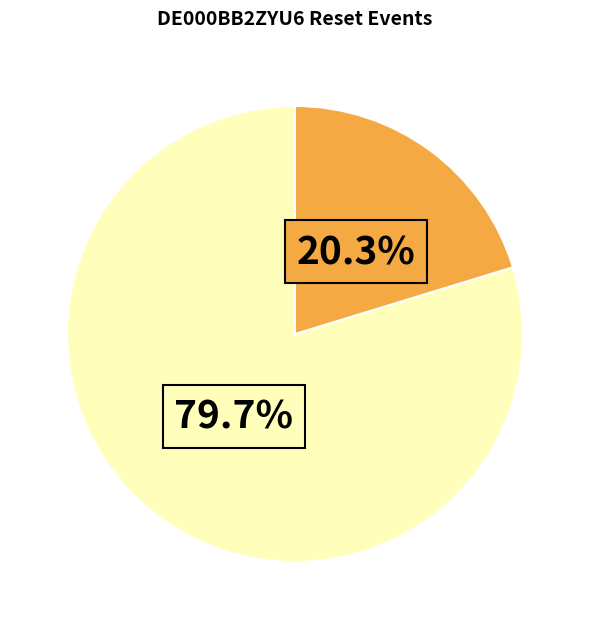

Is there any slice that represents more than half of the pie?

Yes